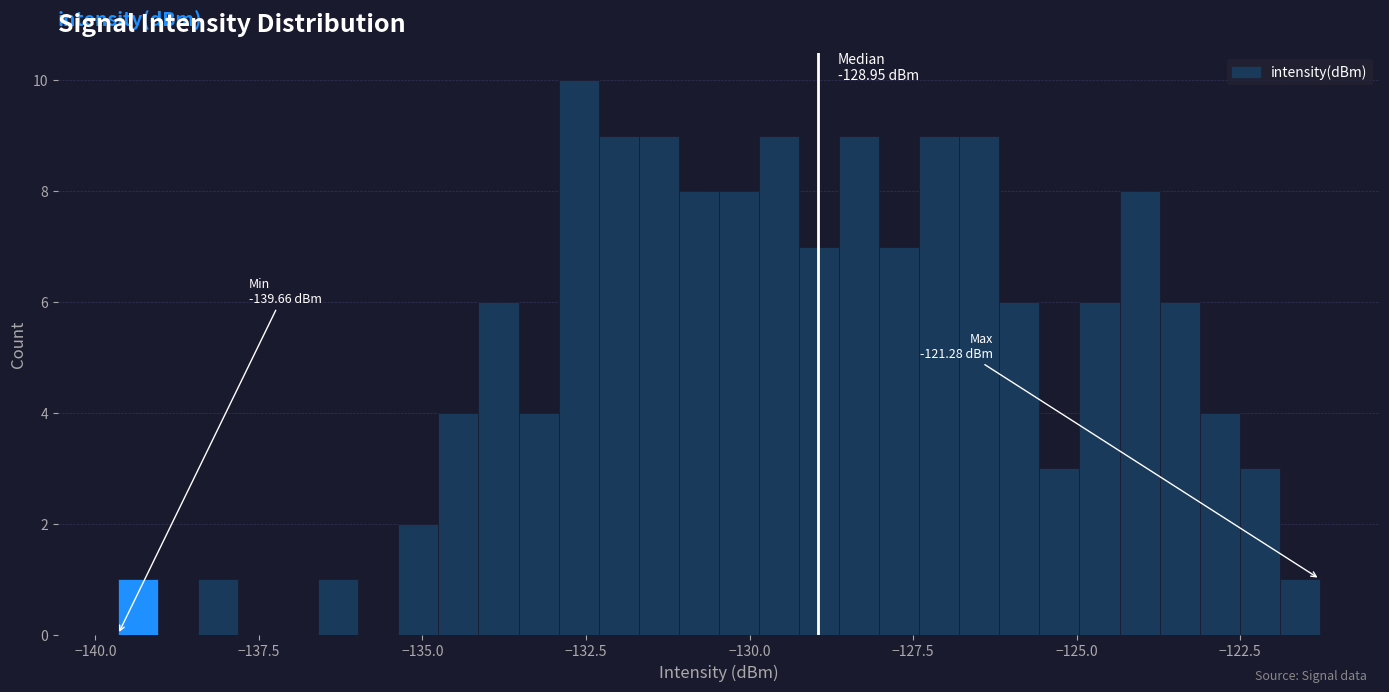

Read against the x-axis, roughly where is the centre of the tallest bar?

-132.5